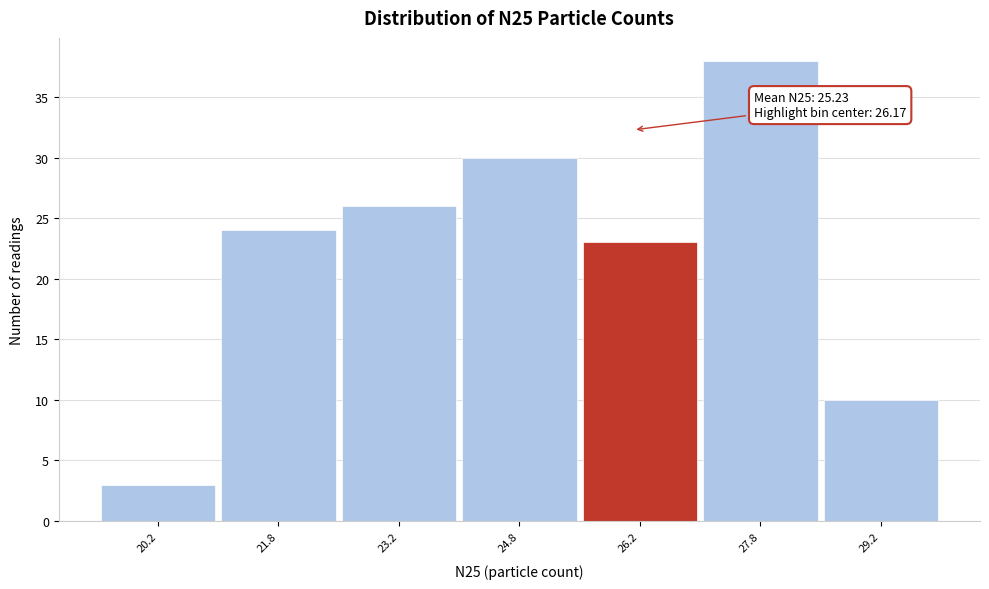

Over which range of the x-axis is the bar tallest?

27.0 to 28.5